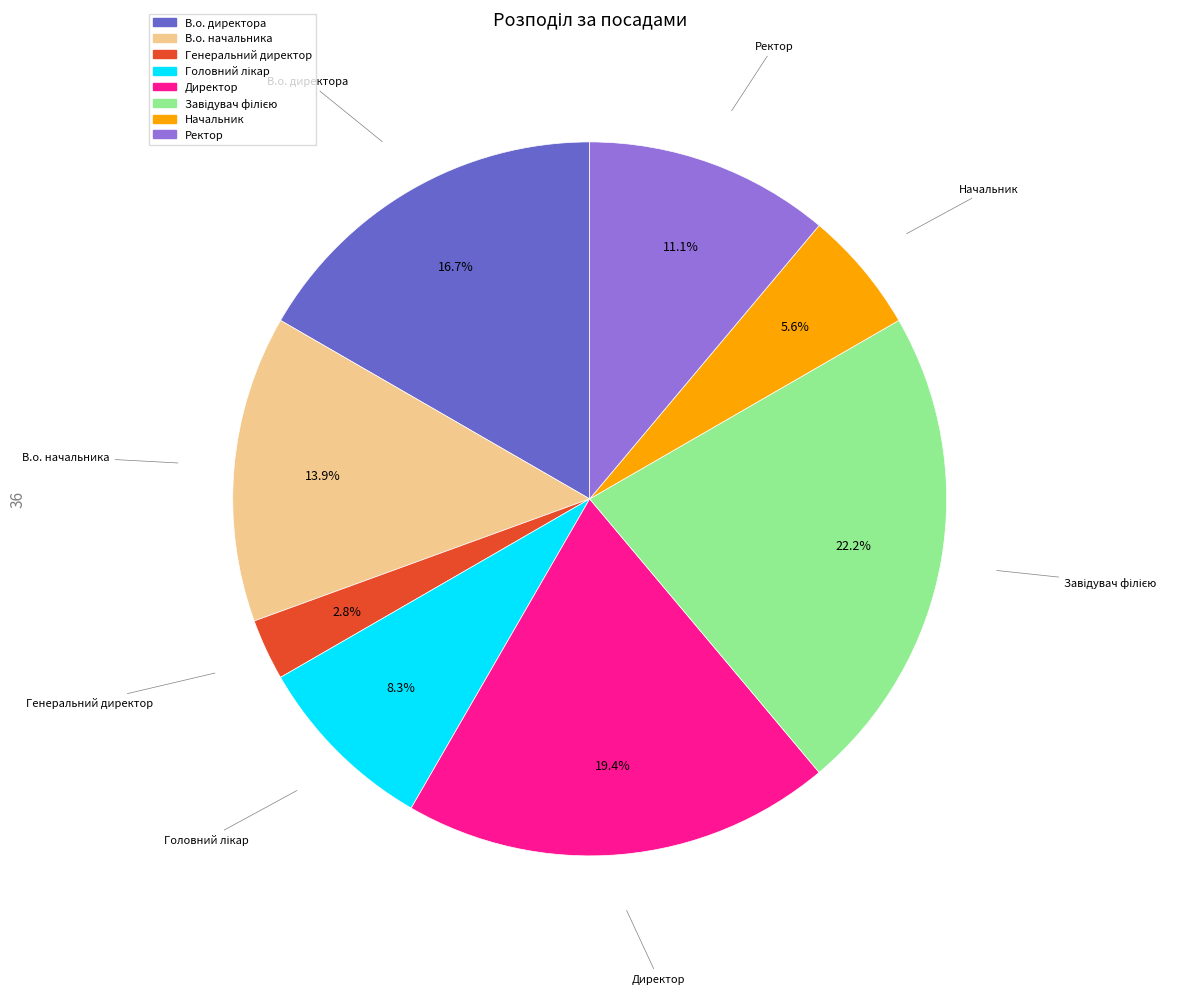

Combined, do Ректор and Начальник account for over 50%?

No